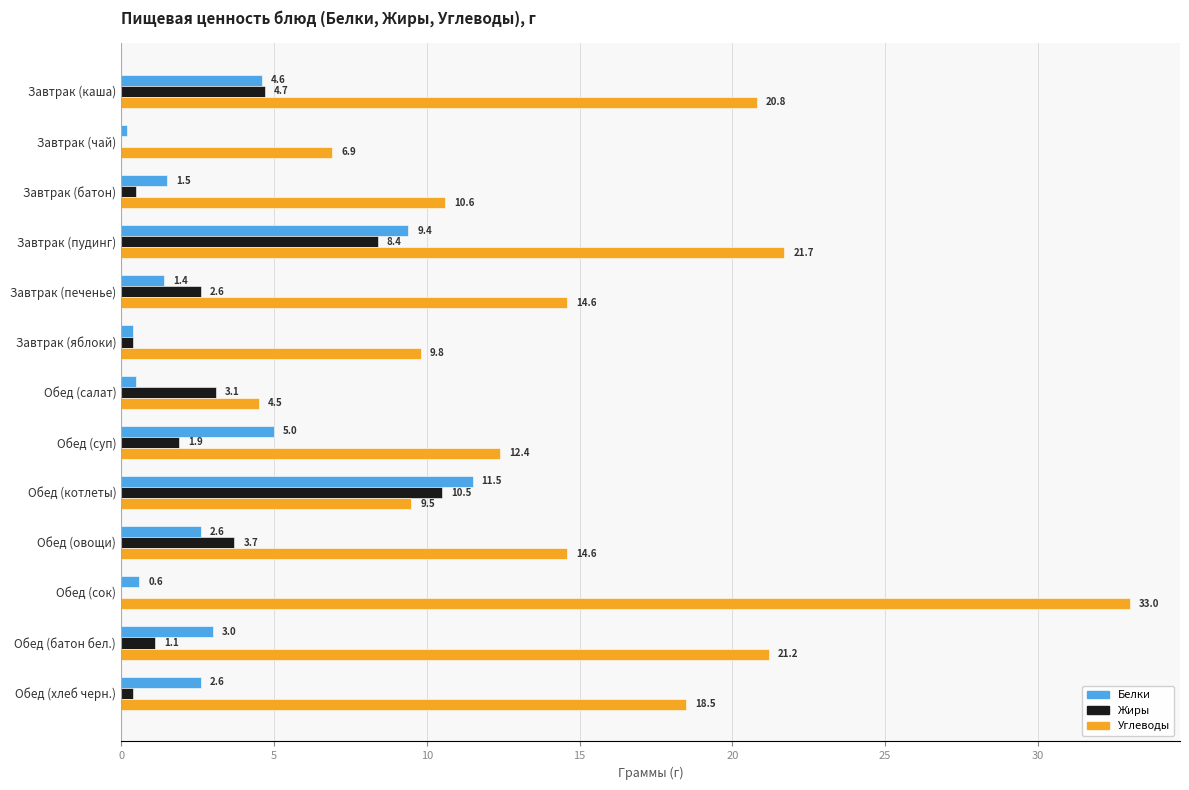

At which label is Белки closest to 5?

Обед (суп)